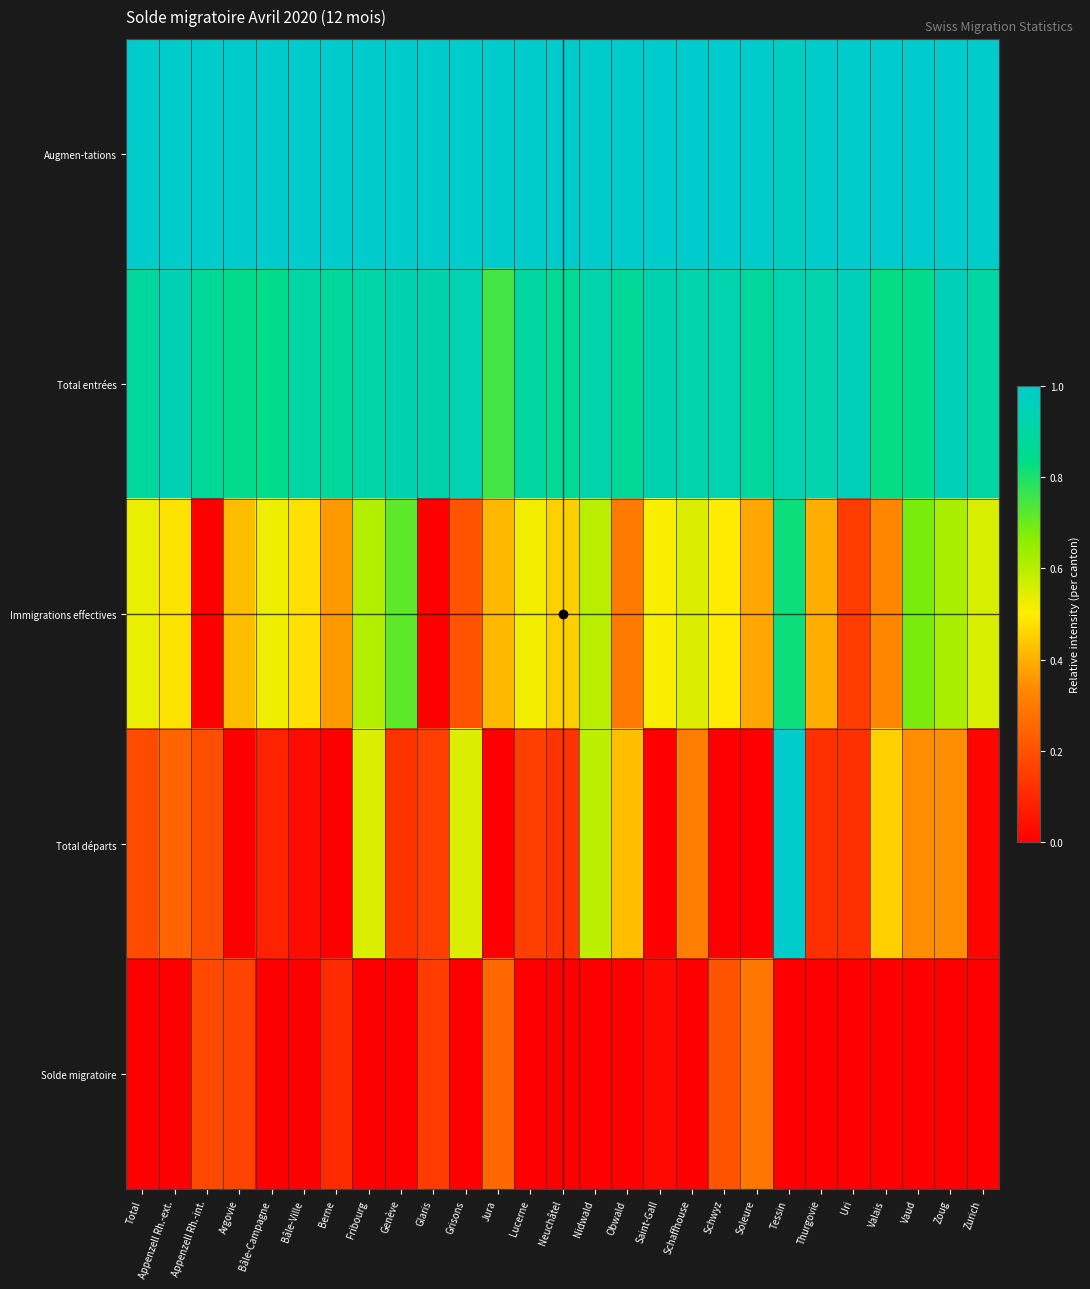

How many data points does each series have?

27